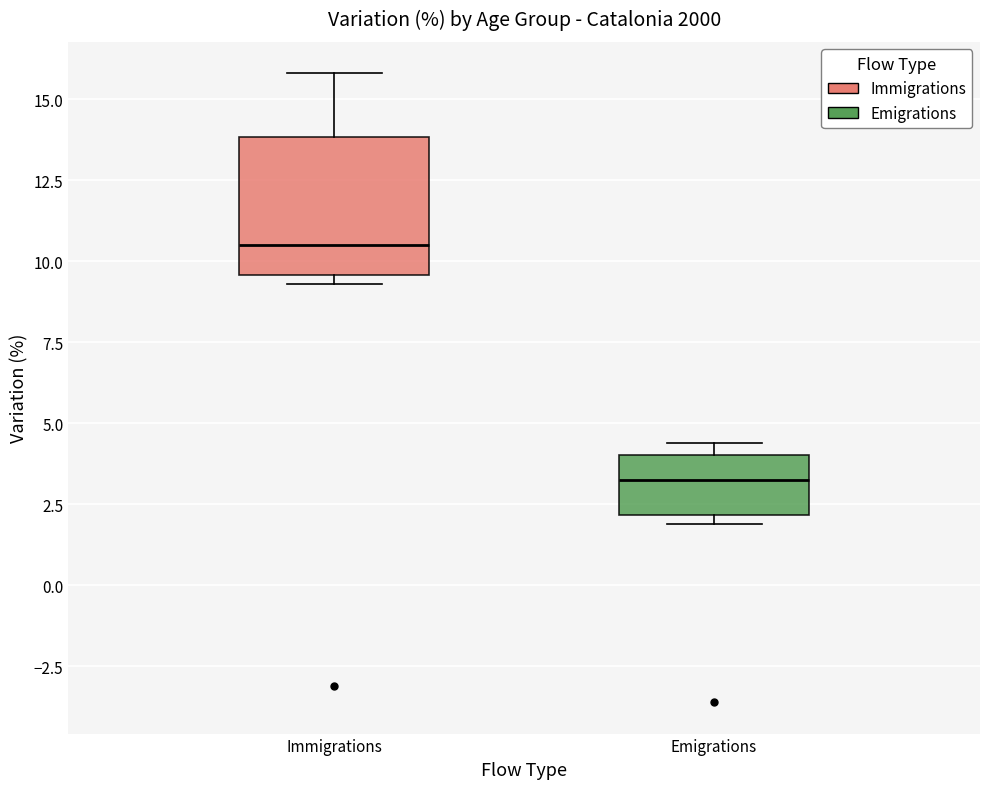

Where is the upper edge of the box for Emigrations on the y-axis? The values are not printed on the chart, so give them approximately, as read against the axis.

4.0